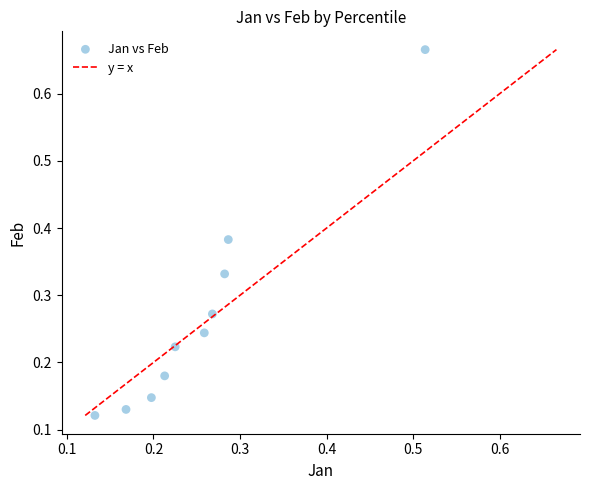

What is the range of Y values (max minus min)?

0.5